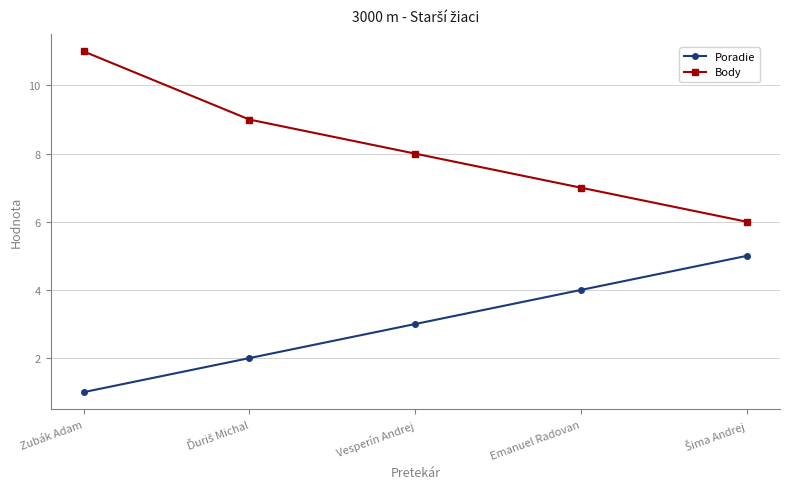

What is the total value across all series at Emanuel Radovan?

11